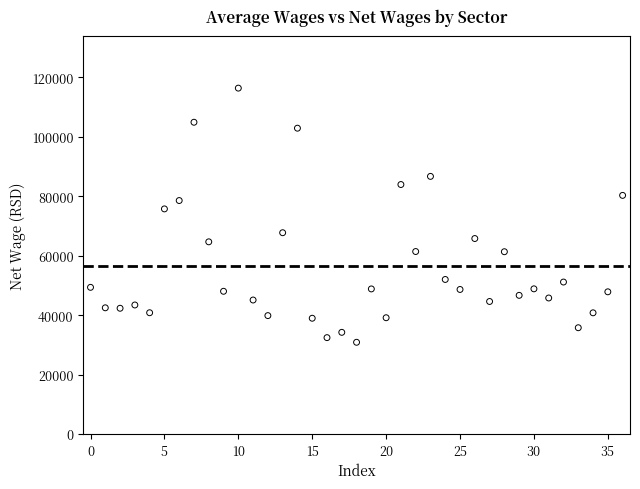

What is the range of Y values (max minus min)?

85532